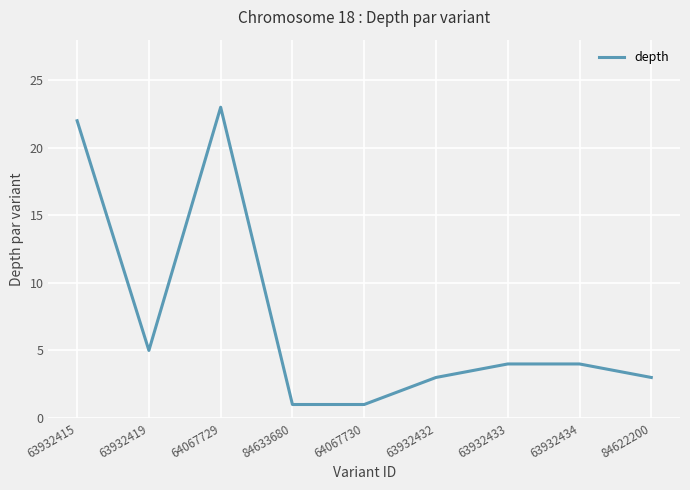

What is the change in value from 63932419 to 84622200?

-2